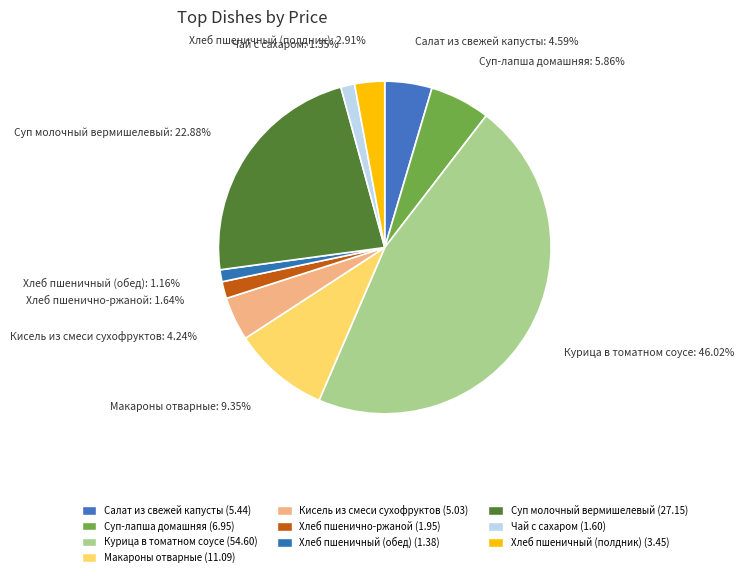

Between Курица в томатном соусе and Хлеб пшеничный (полдник), which is larger?

Курица в томатном соусе